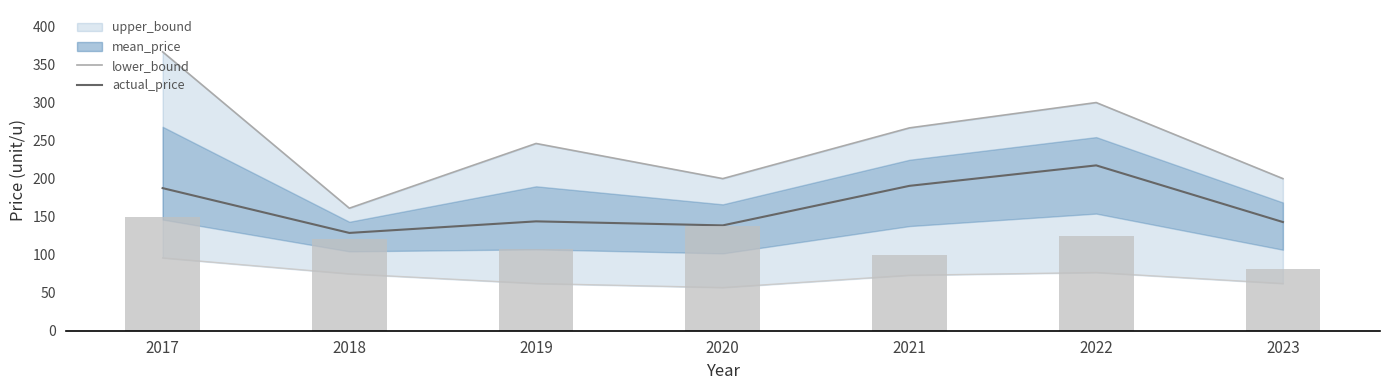

At which label does actual_price first exceed 143?

2017